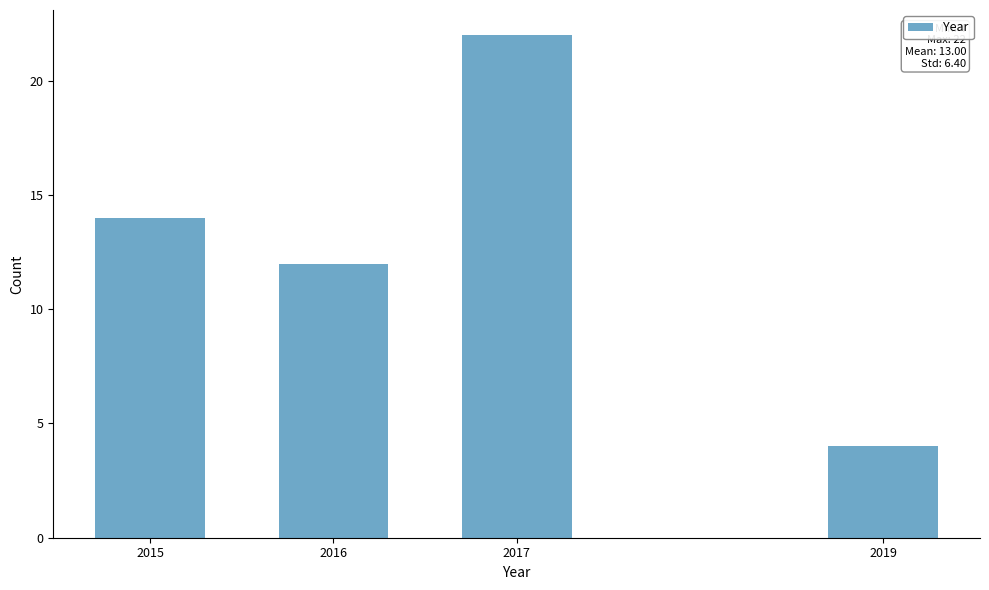

Reading left to right, what are all the values shown in this chart?

14	12	22	4